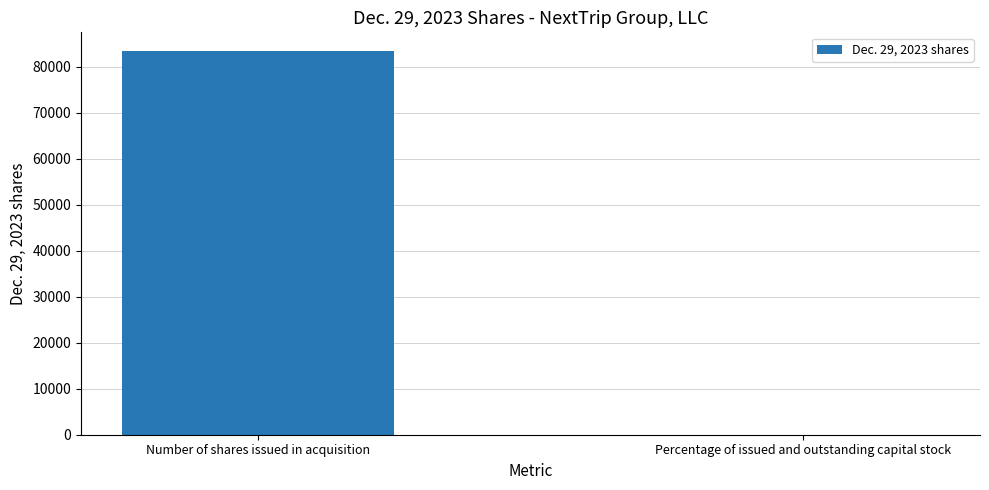

The chart shows a value of 1 at Percentage of issued and outstanding capital stock. True or false?

True